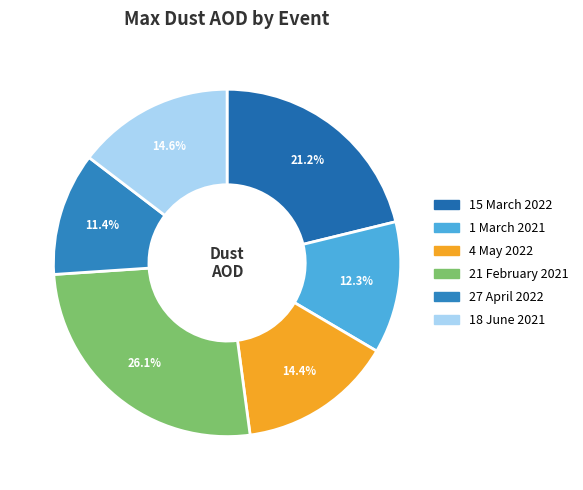

Combined, what portion of the pie is 18 June 2021 and 27 April 2022?

26.1%